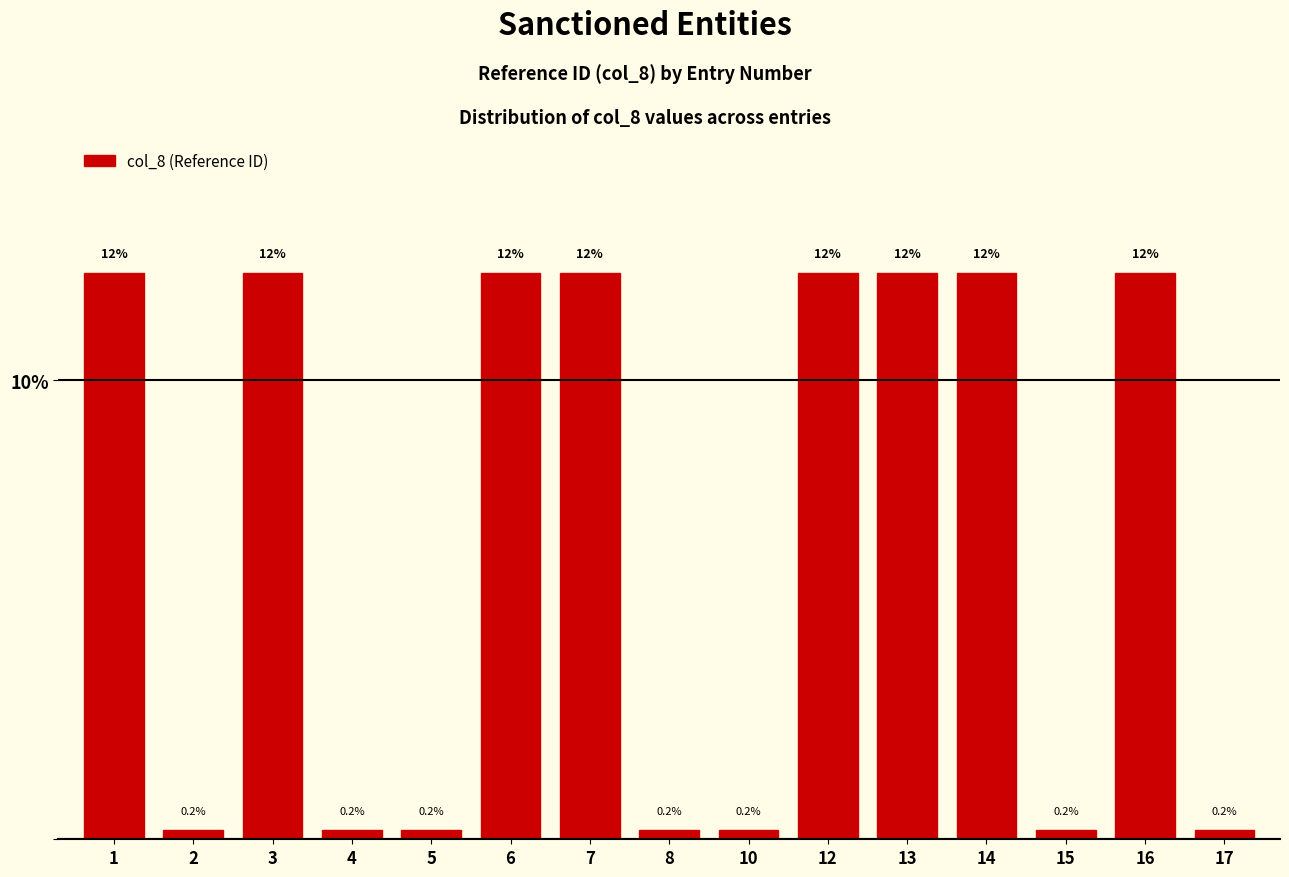

Read the value at 6.

12.3